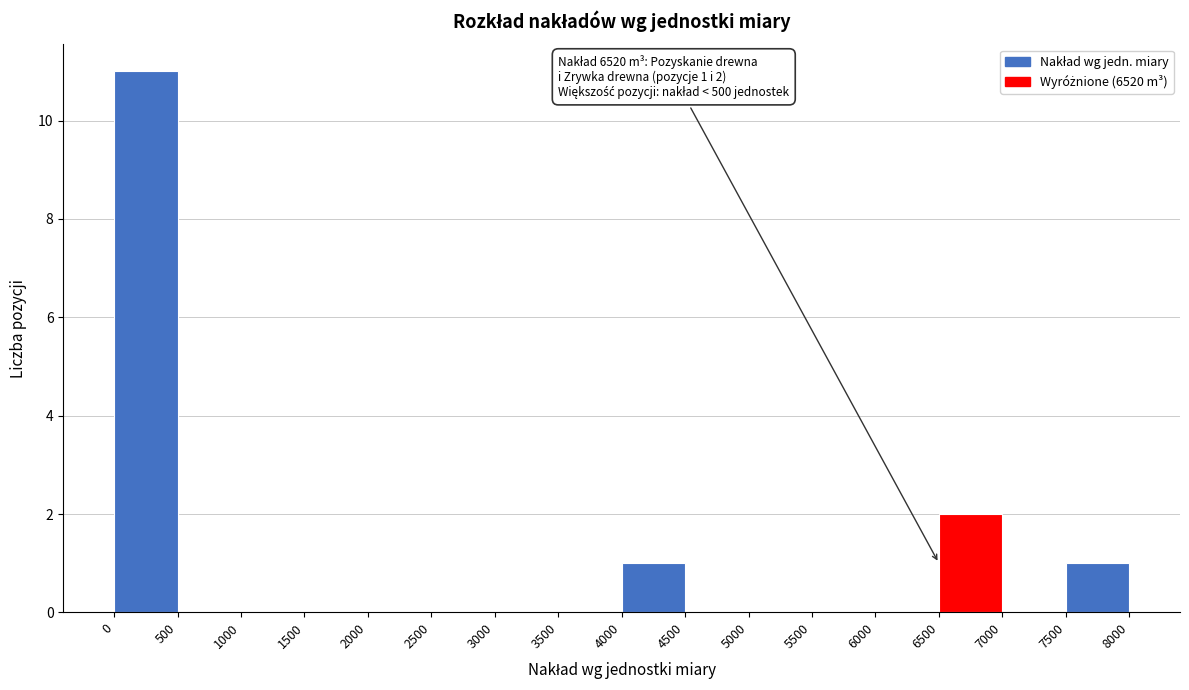

Over which range of the x-axis is the bar tallest?

0 to 500